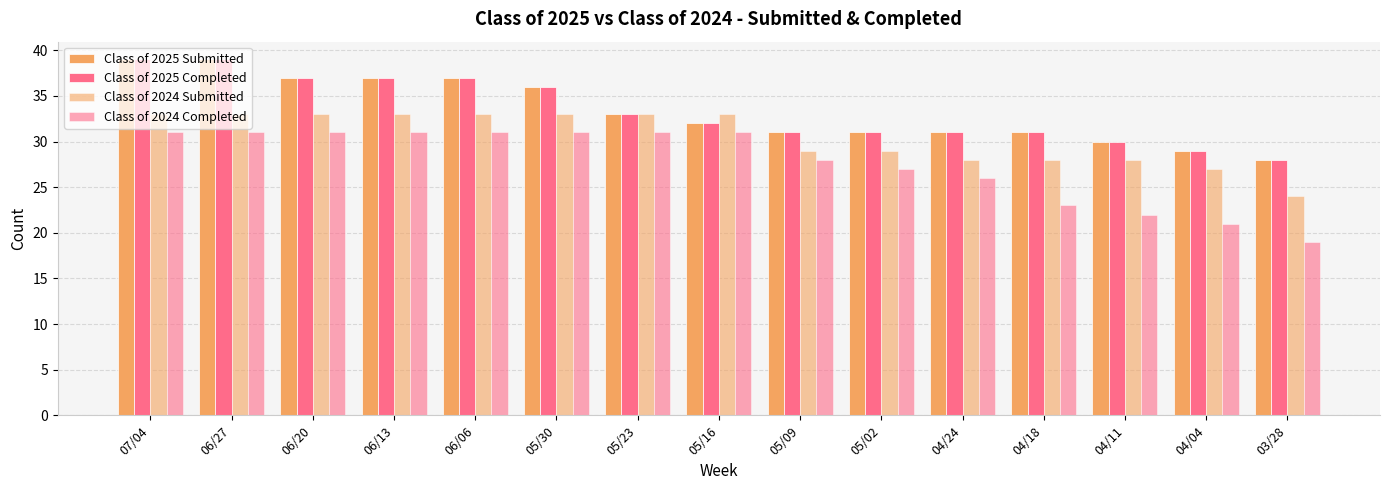

How many distinct data groups are displayed?

4